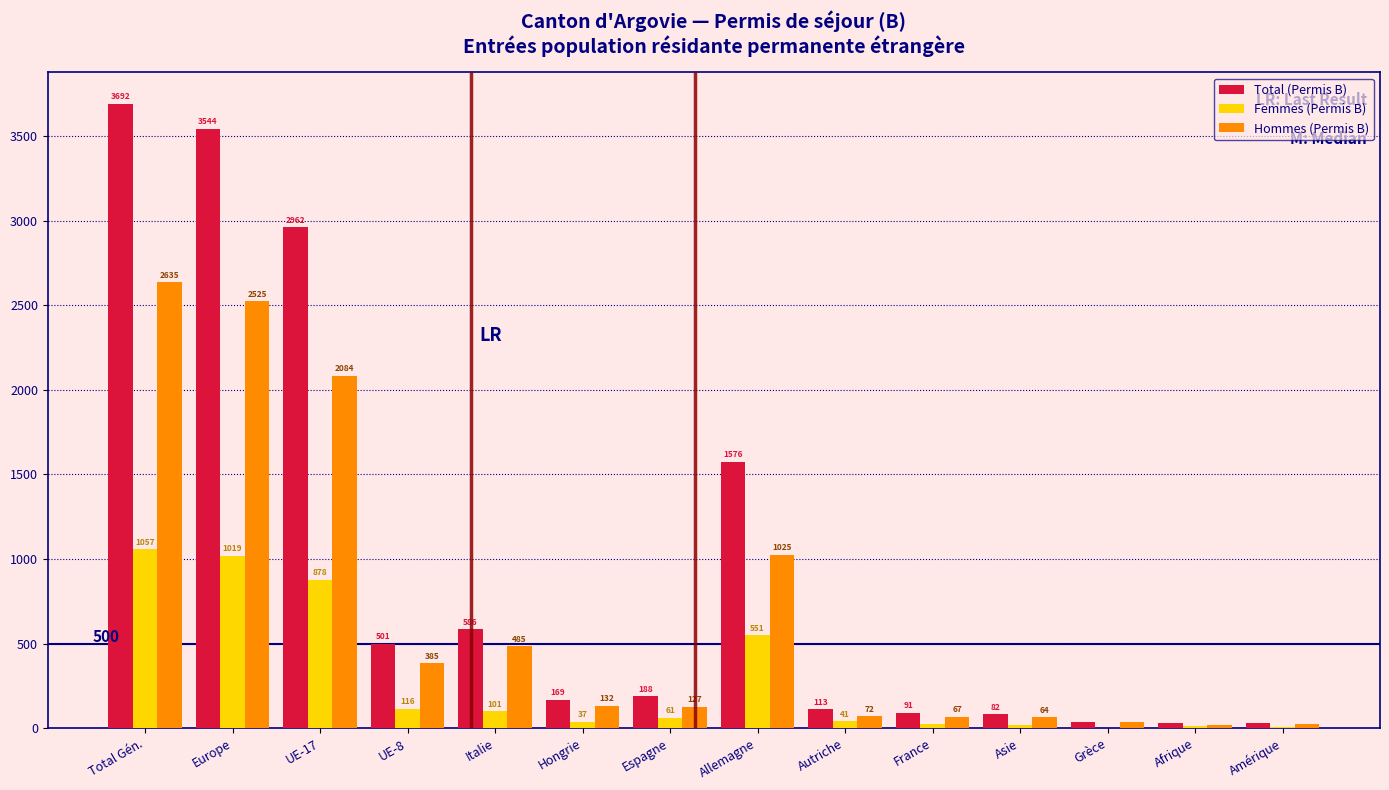

Reading left to right, list all the values displayed in this chart.

Total (Permis B): Total Gén.=3692	Europe=3544	UE-17=2962	UE-8=501	Italie=586	Hongrie=169	Espagne=188	Allemagne=1576	Autriche=113	France=91	Asie=82	Grèce=40	Afrique=29	Amérique=31
Femmes (Permis B): Total Gén.=1057	Europe=1019	UE-17=878	UE-8=116	Italie=101	Hongrie=37	Espagne=61	Allemagne=551	Autriche=41	France=24	Asie=18	Grèce=4	Afrique=11	Amérique=8
Hommes (Permis B): Total Gén.=2635	Europe=2525	UE-17=2084	UE-8=385	Italie=485	Hongrie=132	Espagne=127	Allemagne=1025	Autriche=72	France=67	Asie=64	Grèce=36	Afrique=18	Amérique=23